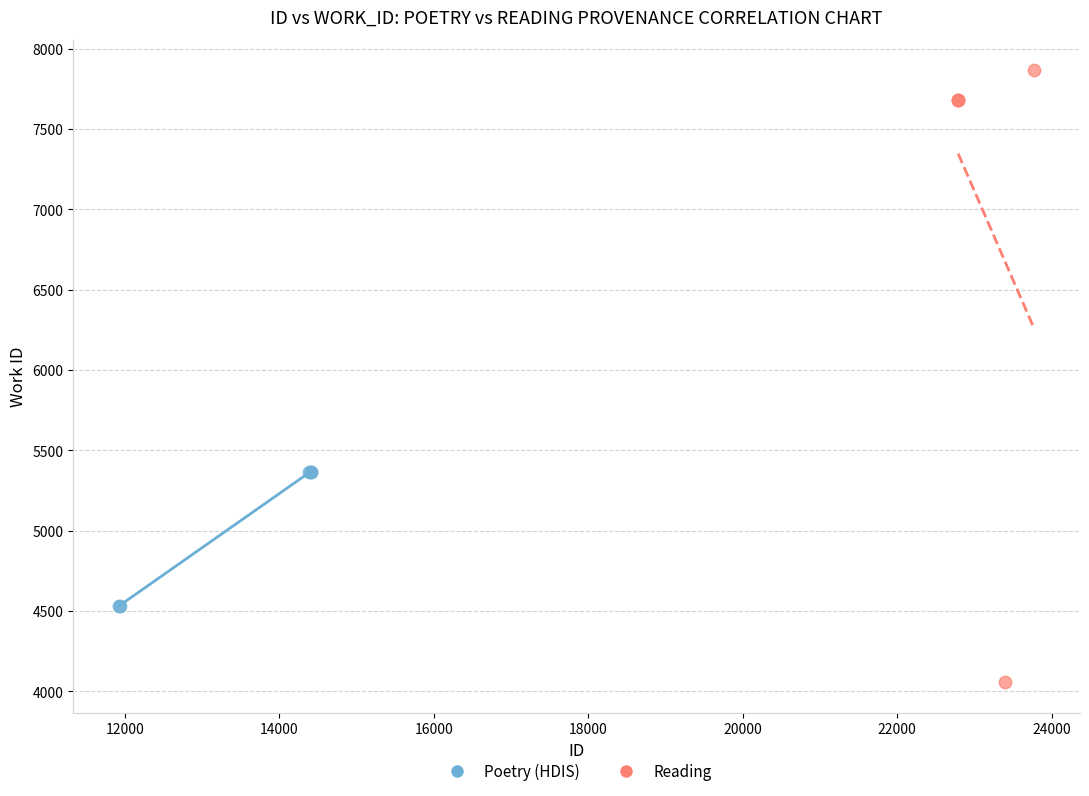

What are all the series names shown in the legend?

Poetry (HDIS), Reading